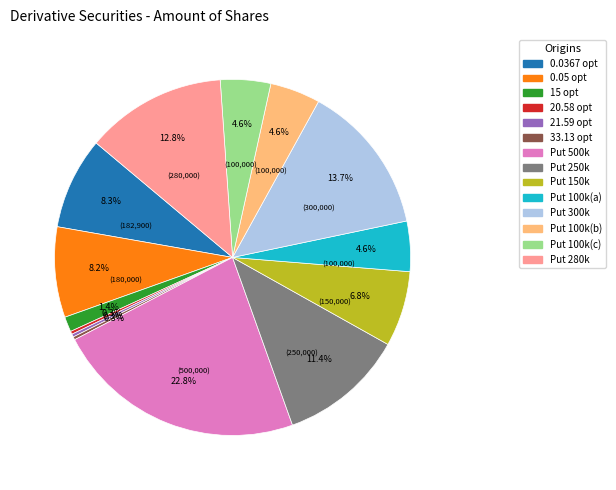

Is there a majority slice in this chart?

No